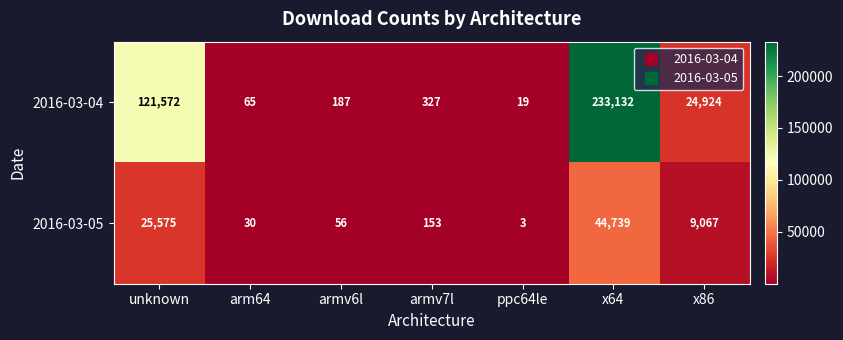

At which label does 2016-03-04 reach its minimum?

ppc64le